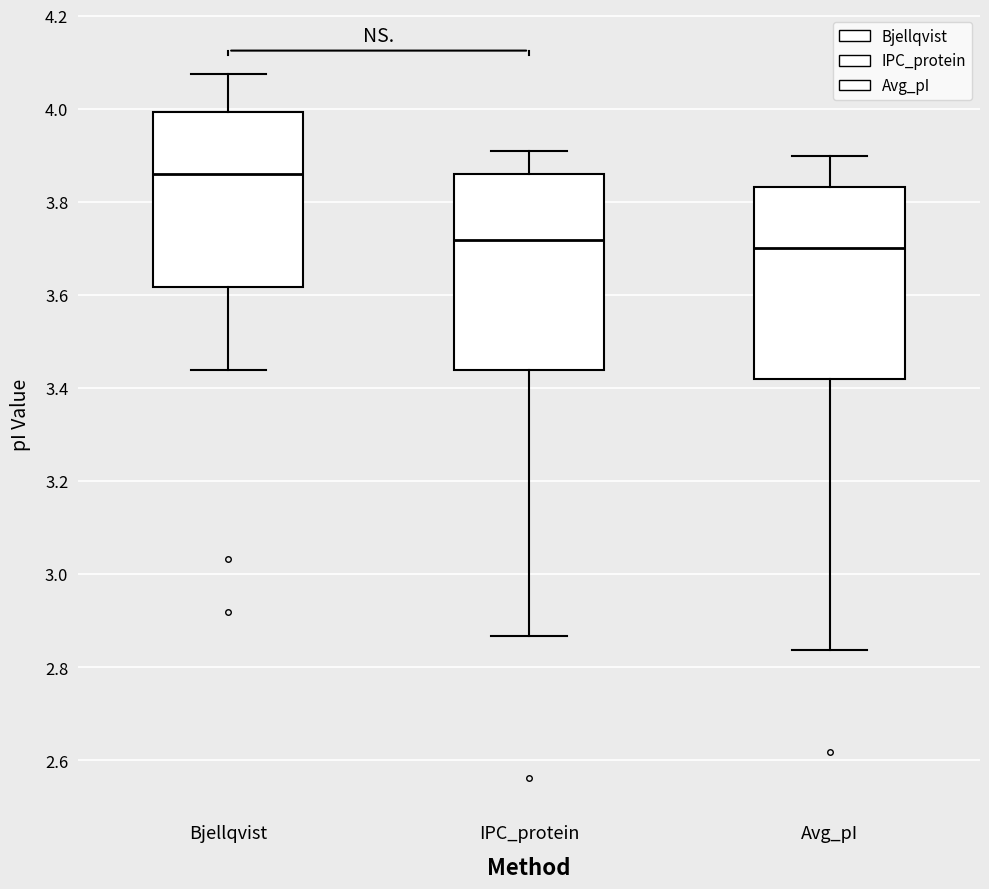

Reading left to right, read every box against the y-axis: the position of its median line, the range the box covers, and the ends of its whiskers. The values are not printed on the chart, so give them approximately, as read against the axis.

Bjellqvist: median 3.86, box 3.62 to 4.00, whiskers 3.44 to 4.08
IPC_protein: median 3.72, box 3.44 to 3.86, whiskers 2.86 to 3.92
Avg_pI: median 3.70, box 3.42 to 3.84, whiskers 2.84 to 3.90